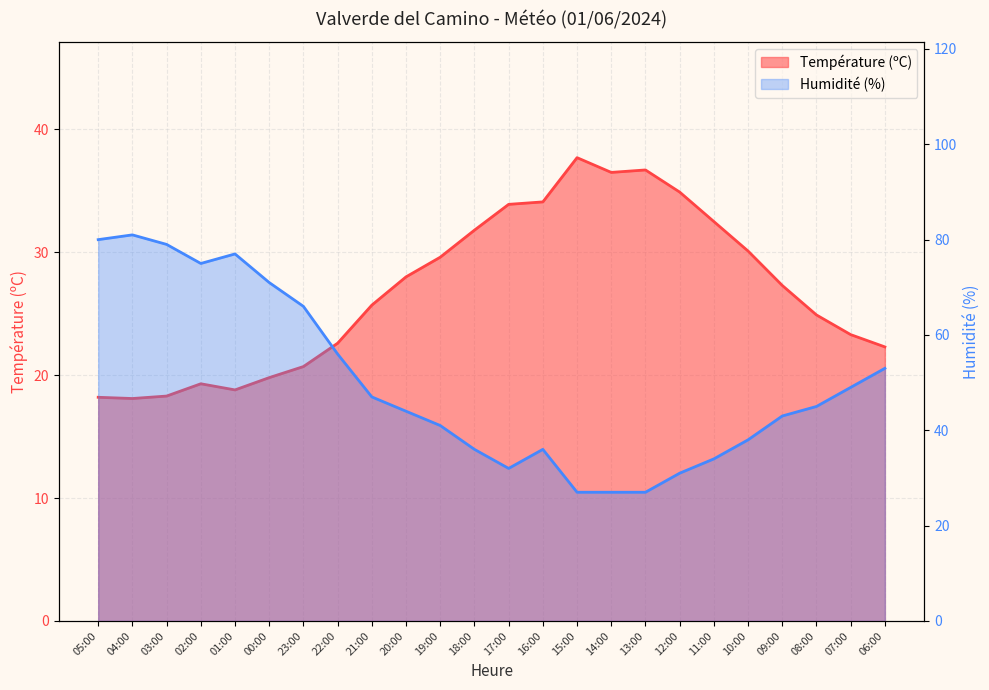

At which category does the chart reach its peak across all series?

04:00